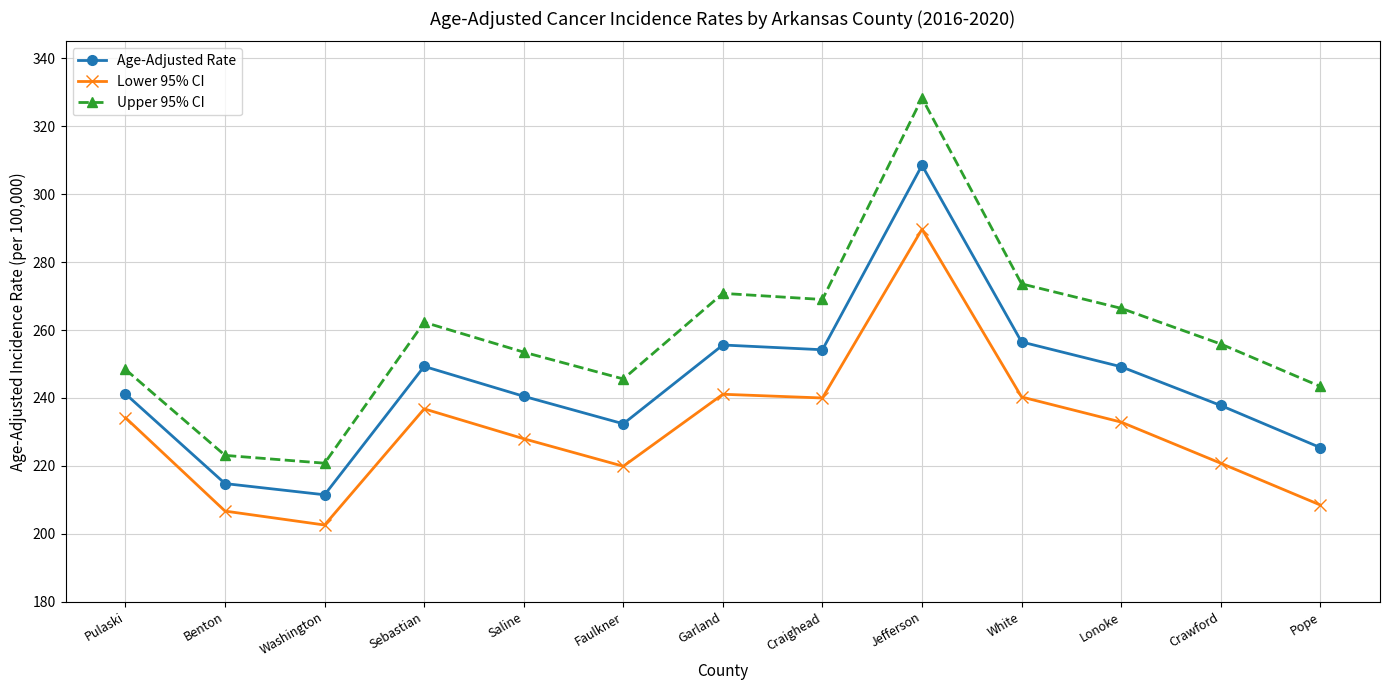

Does the chart have visible grid lines?

Yes